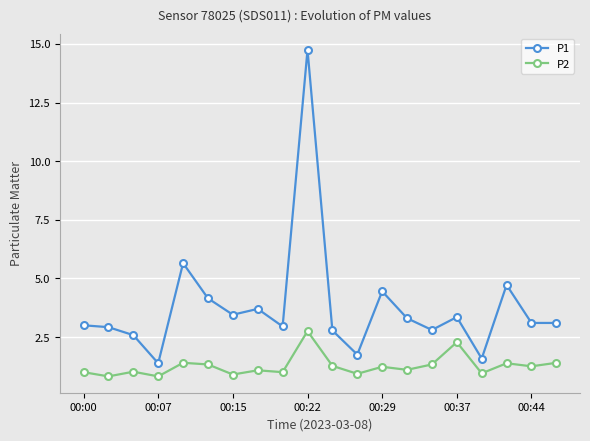

What is the value of the P2 point at the 8th from the left?

1.1